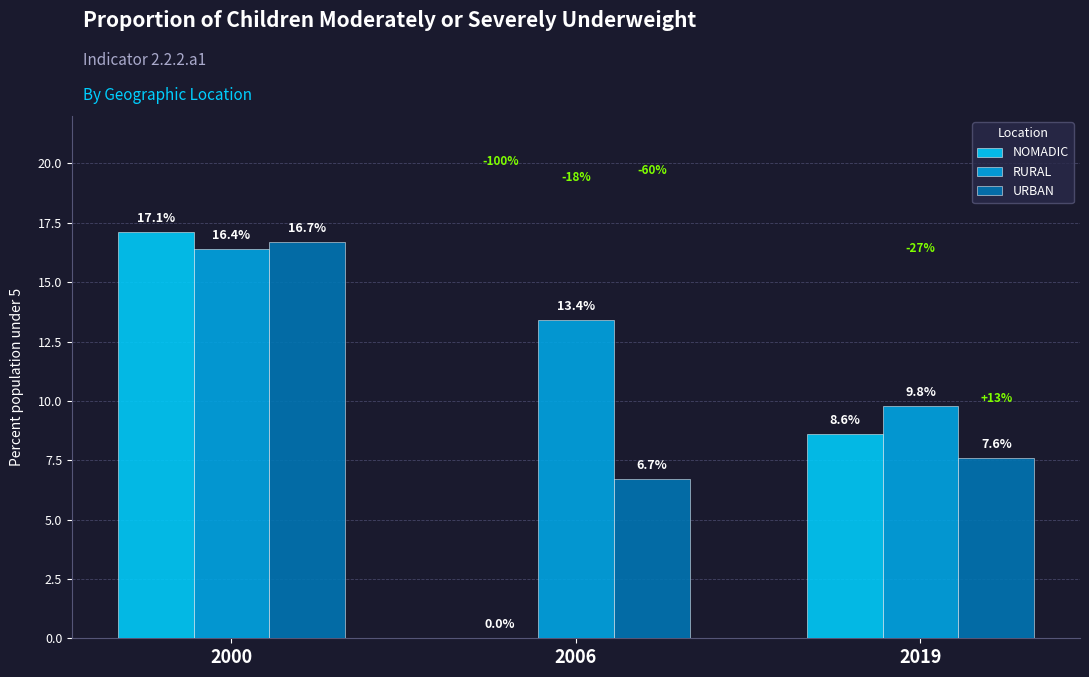

Which category has the highest value across all series?

2000